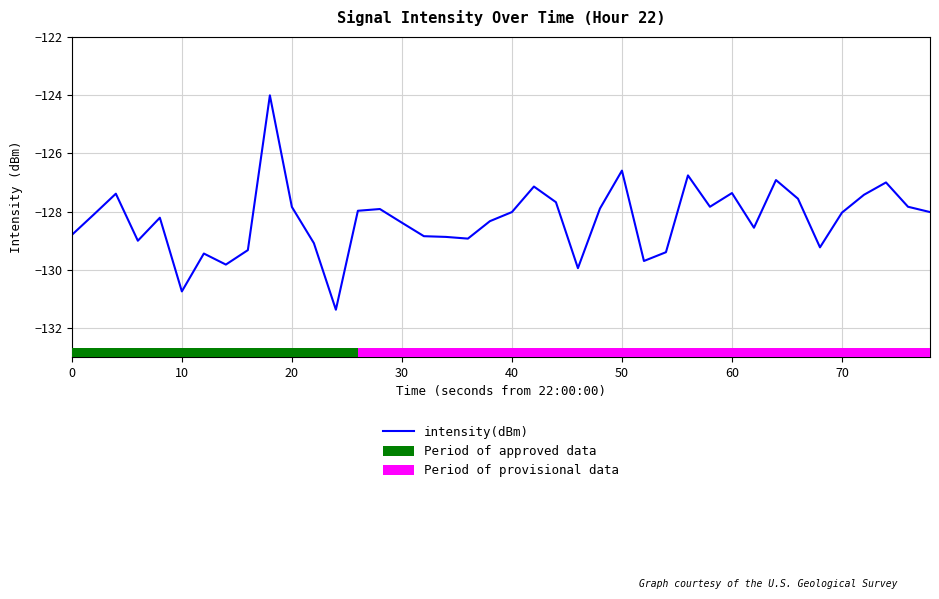

What is the highest value of the intensity(dBm) series?

-124.0